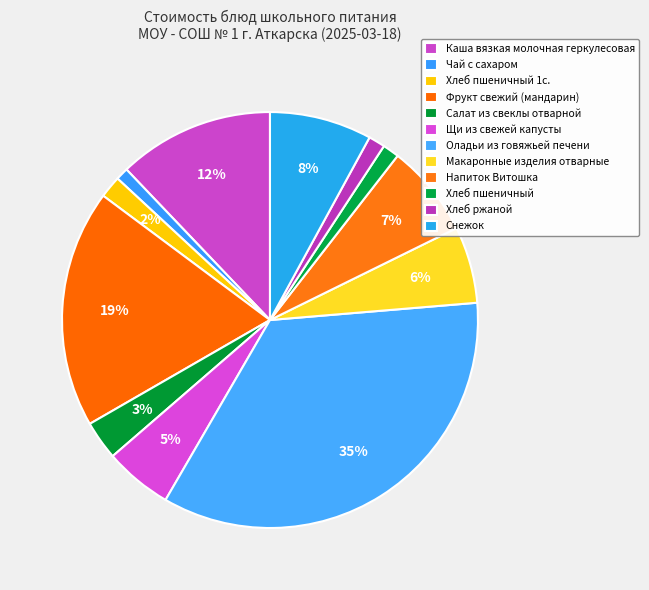

What percentage is NOT represented by Снежок?

92.1%